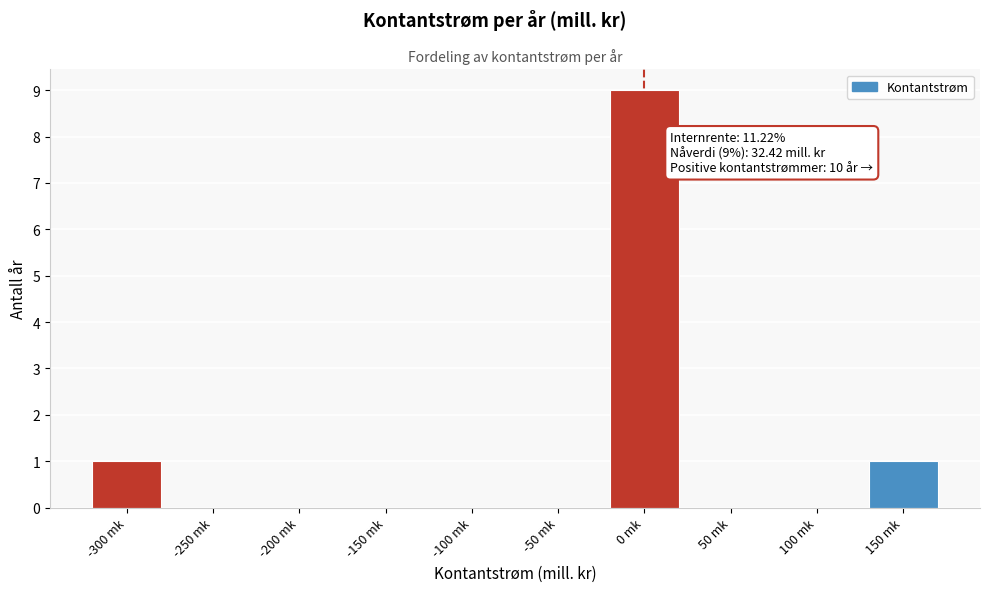

Reading right to left, what are all the values shown in this chart?

150 mk=1	100 mk=0	50 mk=0	0 mk=9	-50 mk=0	-100 mk=0	-150 mk=0	-200 mk=0	-250 mk=0	-300 mk=1